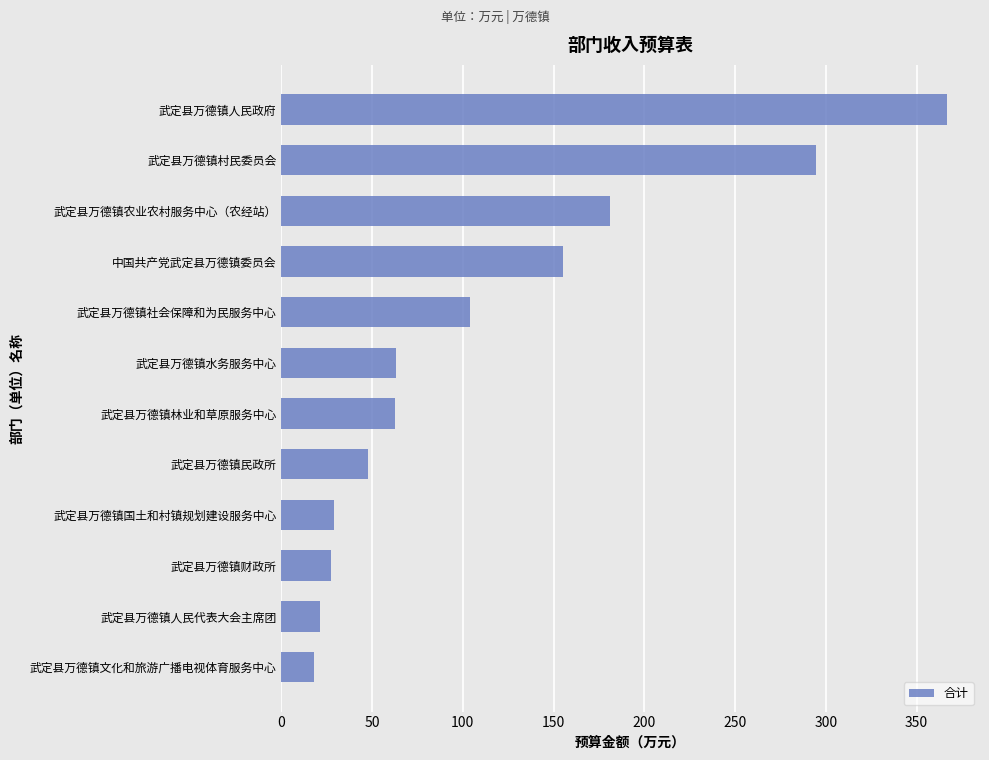

The chart shows a value of 28.9 at 武定县万德镇国土和村镇规划建设服务中心. True or false?

True